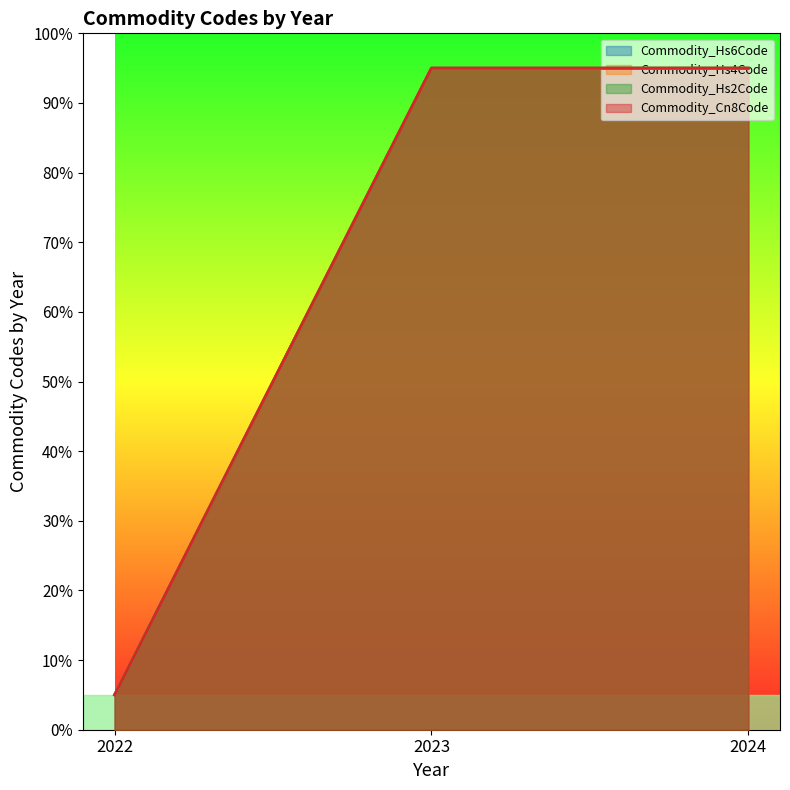

At 2022, list the series in order from smallest to largest.

Commodity_Hs6Code, Commodity_Hs4Code, Commodity_Hs2Code, Commodity_Cn8Code